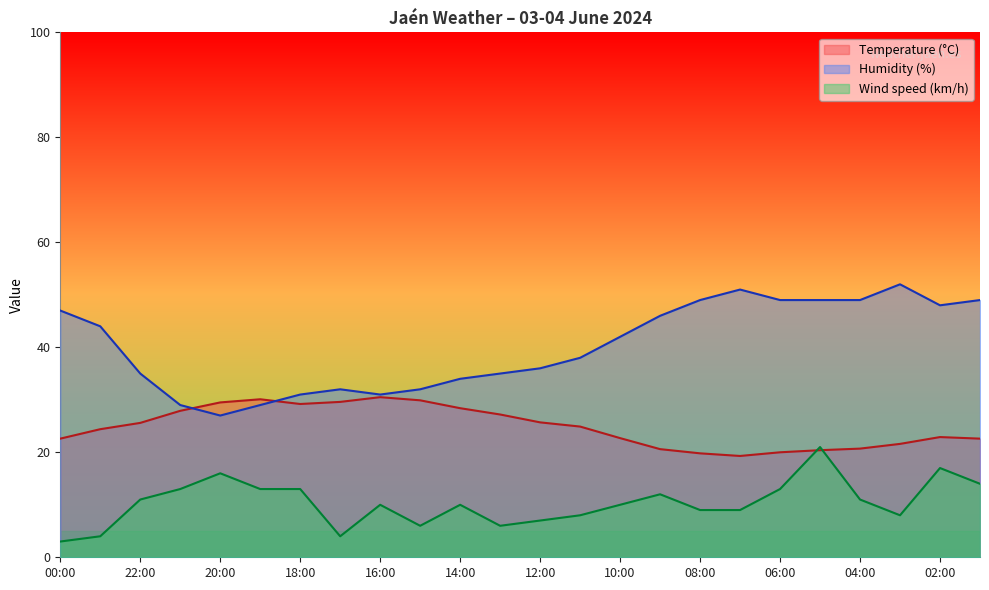

What is the maximum value for Temperature (°C)?

30.5